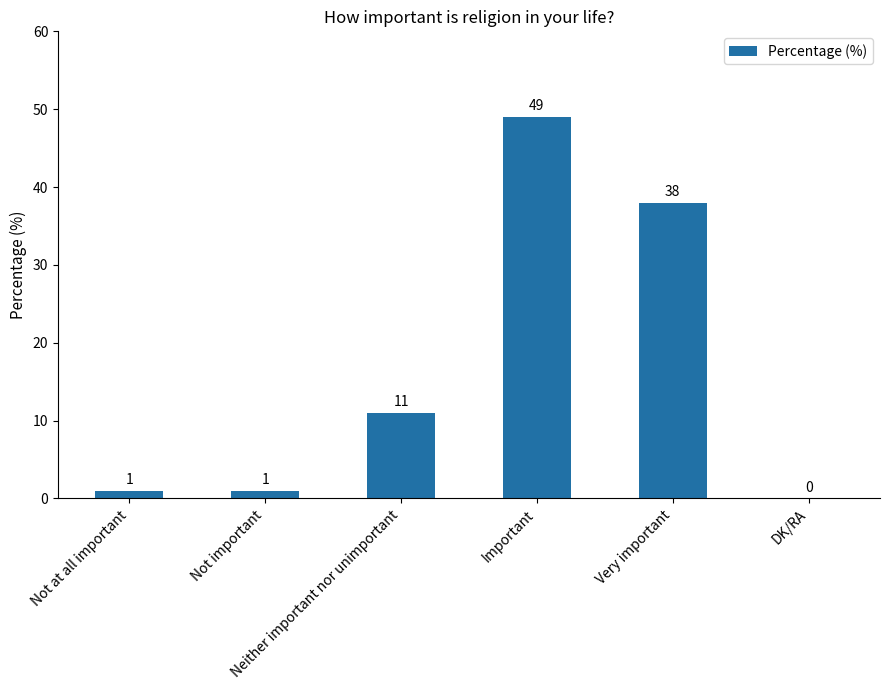

Reading right to left, extract all data points from this chart.

0	38	49	11	1	1